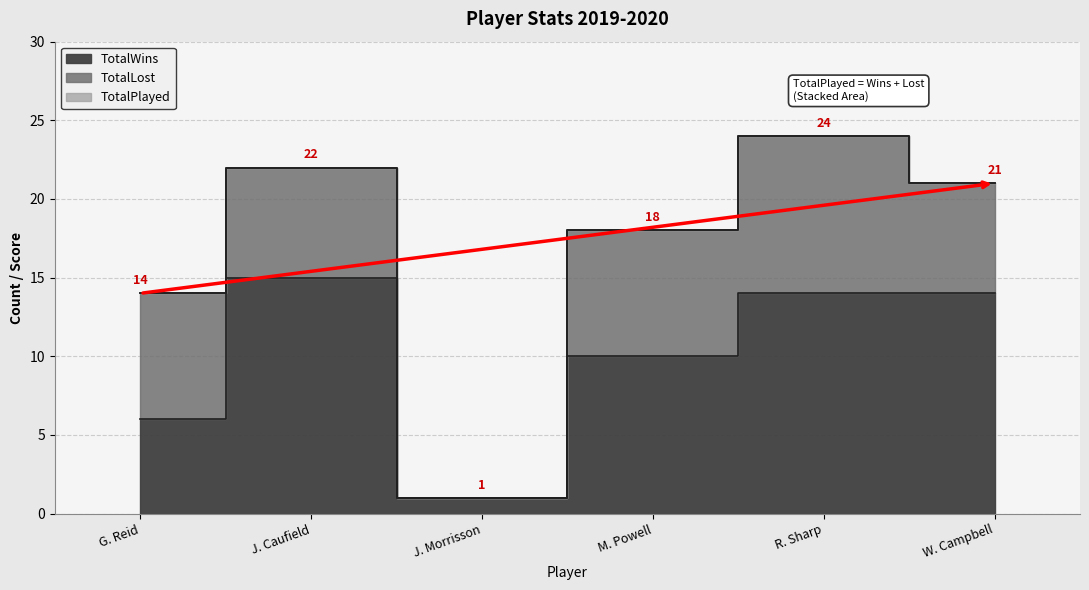

What is the difference between the maximum and minimum values in the TotalWins series?

14